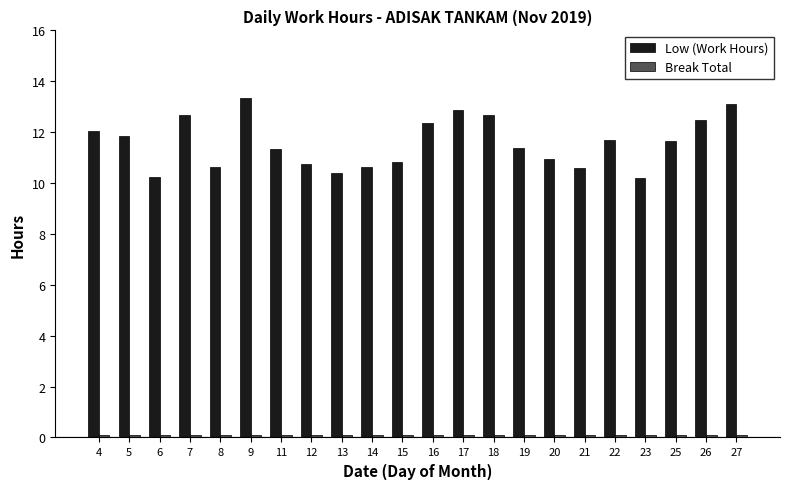

What is the difference between the maximum and minimum values in the Low (Work Hours) series?

3.2